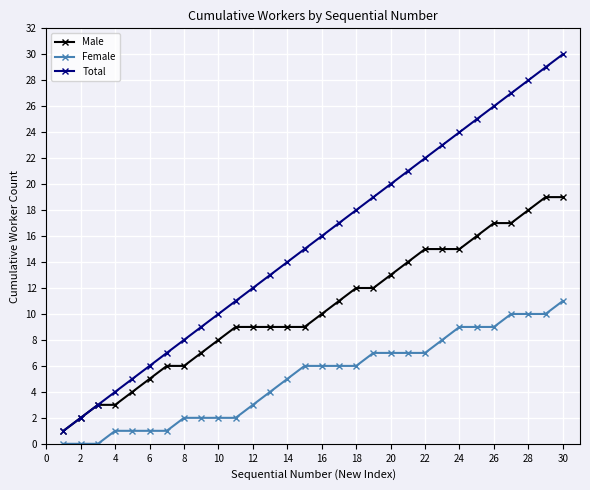

How many series are shown in this chart?

3